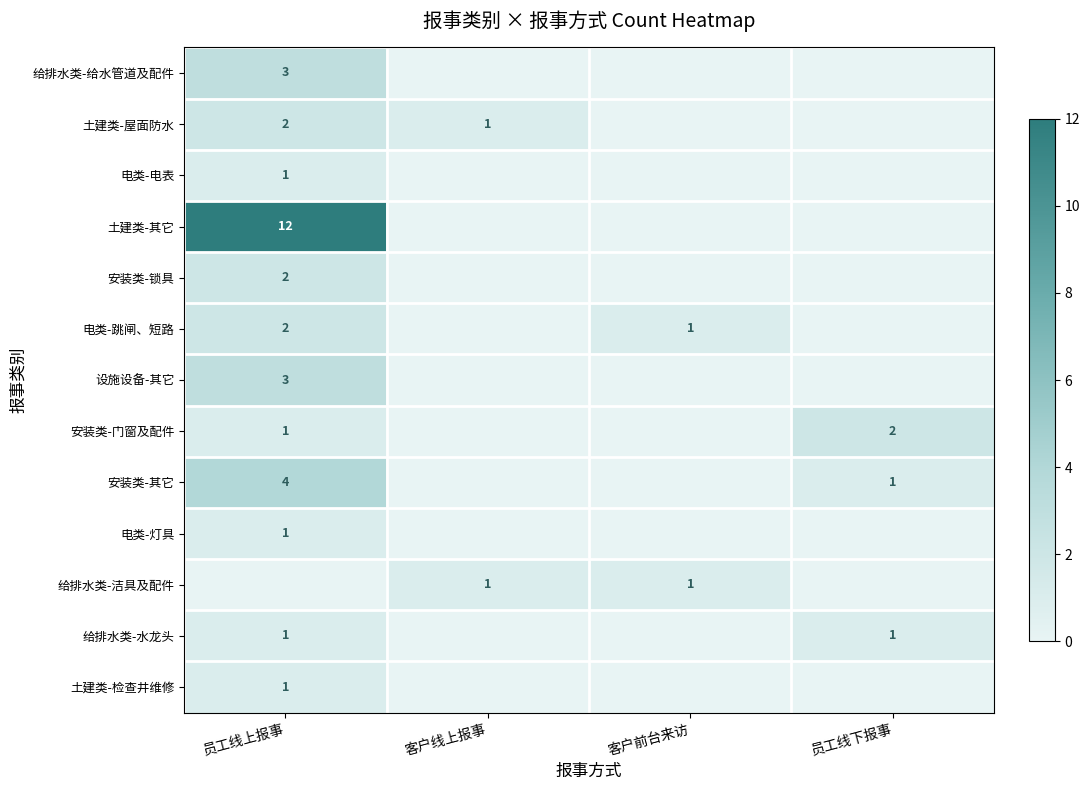

True or false: 安装类-其它 has a value of 7 at 员工线上报事.

False